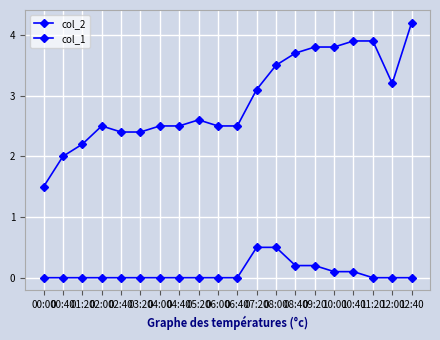

At how many categories does at least one series exceed 0?

20